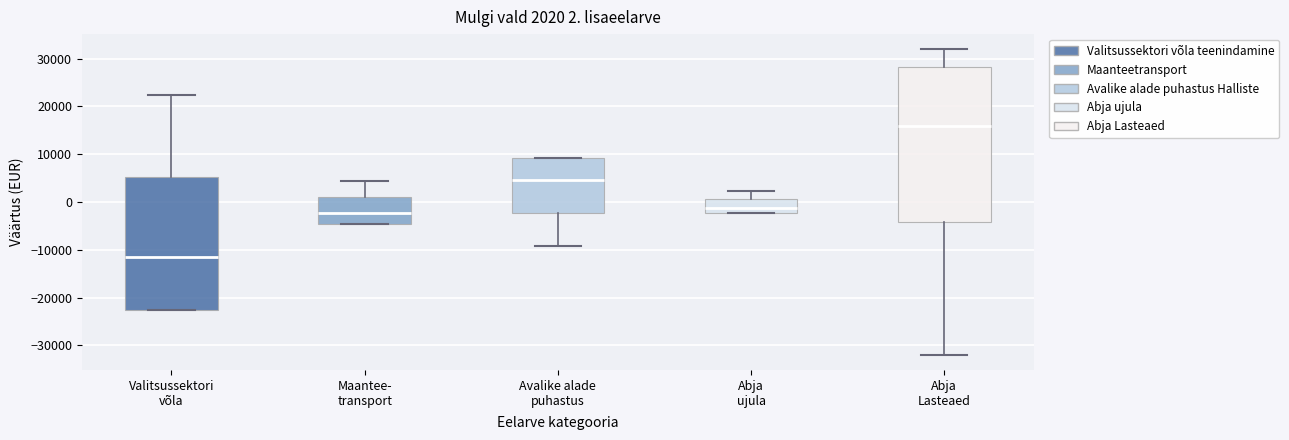

Which box is the tallest, from its lower edge to its upper edge?

Abja Lasteaed